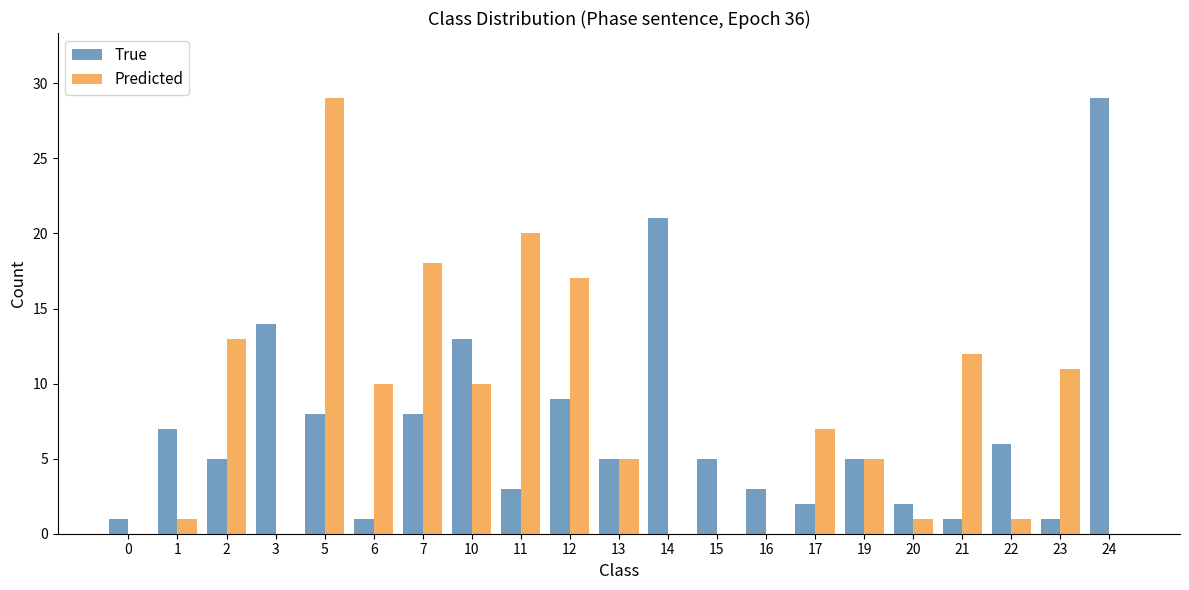

How many data points does each series have?

21